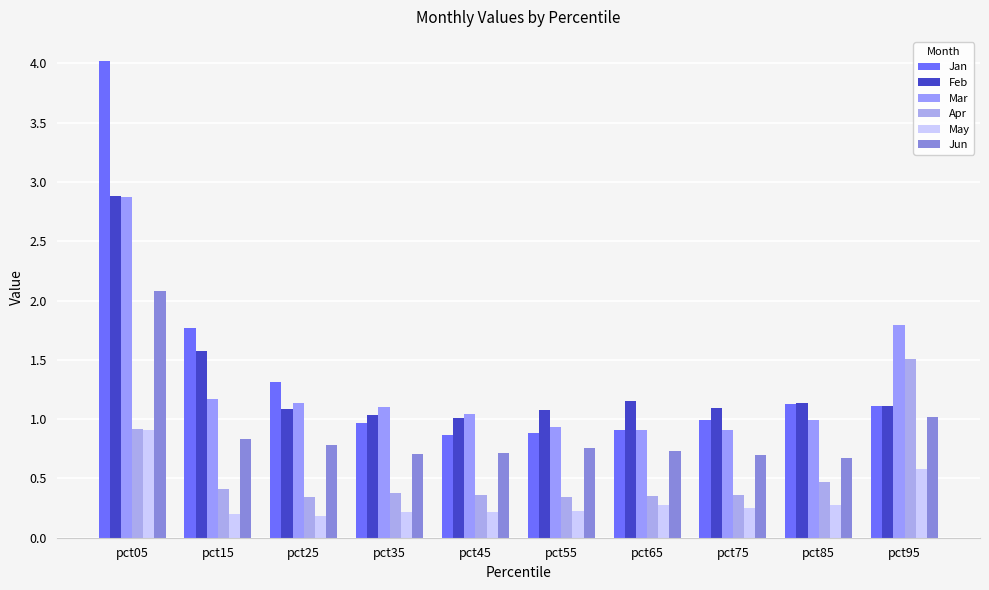

The value of Jun at pct25 is 0.8. True or false?

True